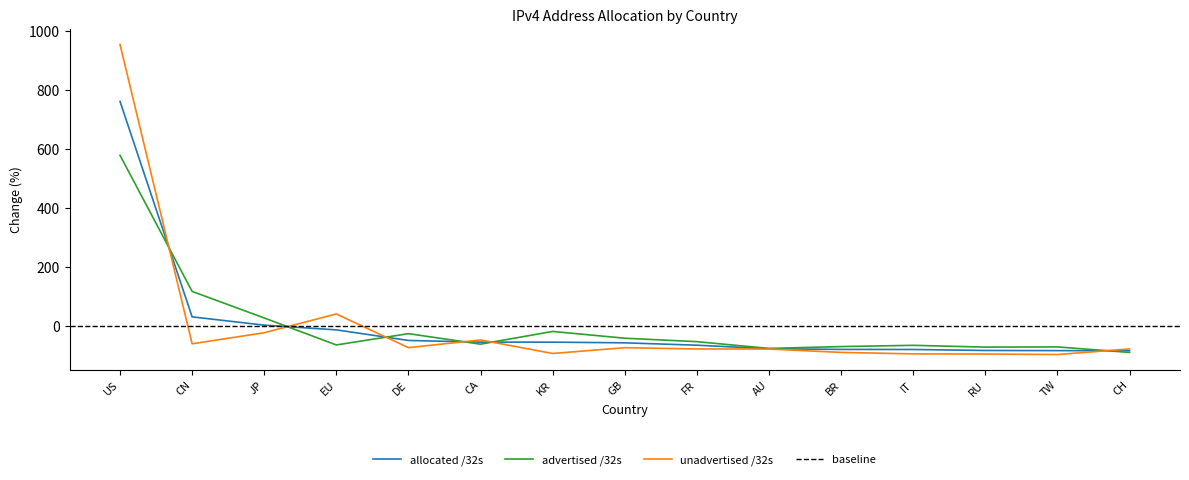

Reading left to right, extract all data points from this chart.

allocated /32s: 760.8	30.0	1.9	-14.1	-50.0	-55.7	-55.8	-58.1	-66.2	-78.1	-80.4	-80.7	-84.1	-84.5	-85.0
advertised /32s: 578.1	116.4	26.2	-65.3	-27.0	-62.6	-19.4	-42.4	-54.1	-77.1	-70.8	-66.6	-72.6	-72.0	-90.7
unadvertised /32s: 954.0	-61.3	-23.9	39.9	-74.4	-48.4	-94.2	-74.6	-78.9	-79.1	-90.6	-95.6	-96.1	-97.8	-79.0